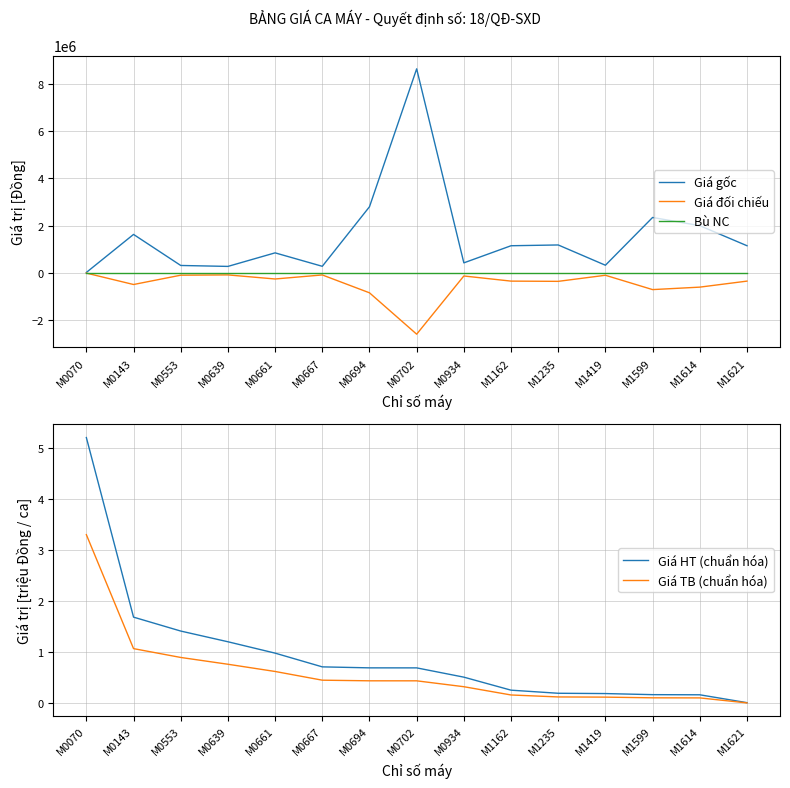

Does the chart display data point markers on the line(s)?

No